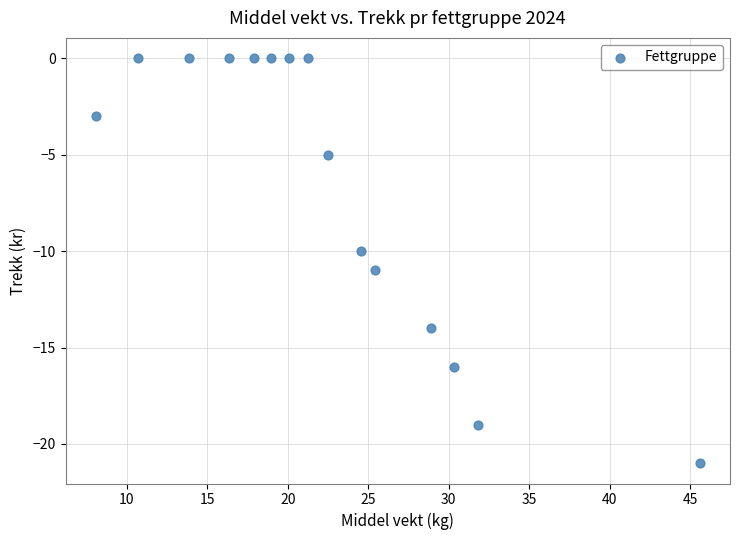

What is the range of Y values (max minus min)?

21